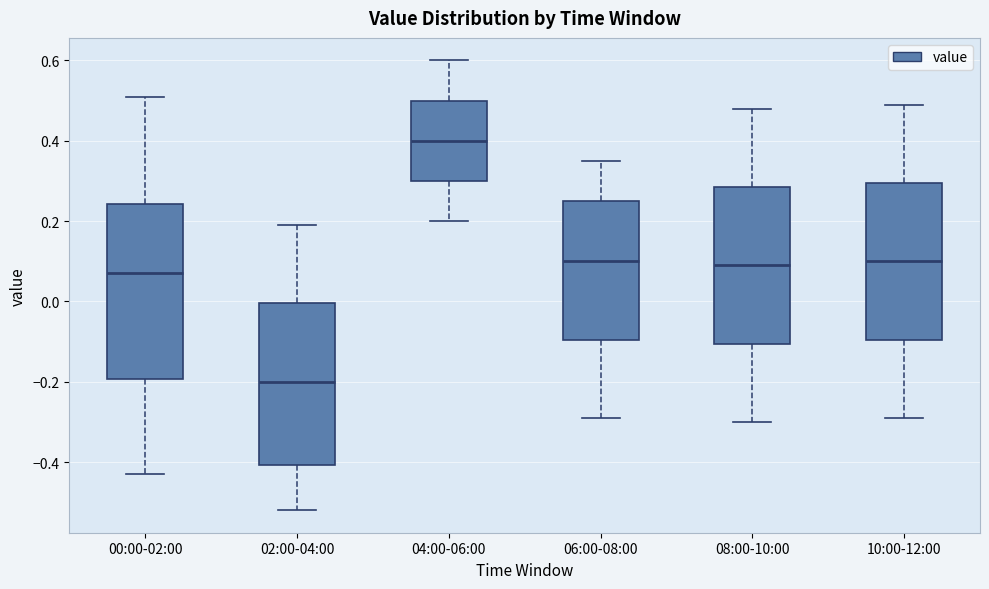

Reading left to right, transcribe this box plot: for each box, give where its median line is, the range the box spans, and where its two whiskers end, as read against the y-axis. The values are not printed on the chart, so give them approximately, as read against the axis.

00:00-02:00: median 0.08, box -0.20 to 0.24, whiskers -0.42 to 0.52
02:00-04:00: median -0.20, box -0.40 to 0.00, whiskers -0.52 to 0.20
04:00-06:00: median 0.40, box 0.30 to 0.50, whiskers 0.20 to 0.60
06:00-08:00: median 0.10, box -0.10 to 0.26, whiskers -0.28 to 0.36
08:00-10:00: median 0.10, box -0.10 to 0.28, whiskers -0.30 to 0.48
10:00-12:00: median 0.10, box -0.10 to 0.30, whiskers -0.28 to 0.50